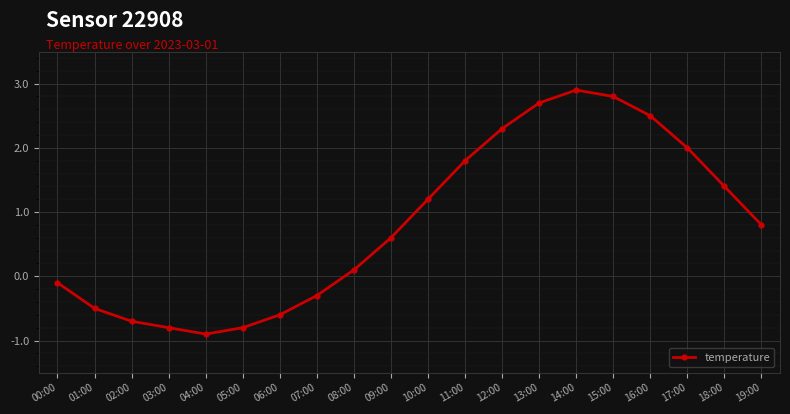

At which label does the data first exceed 0?

08:00